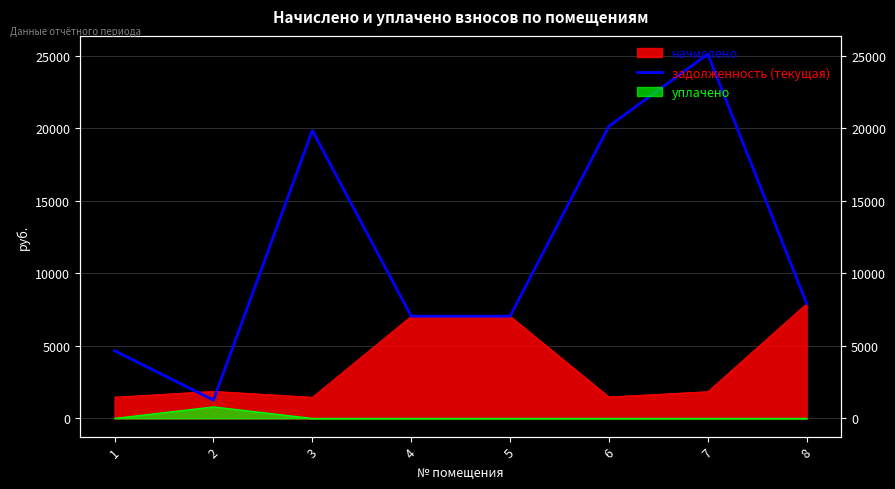

What is the value of the 8th point from the left?

7908.9